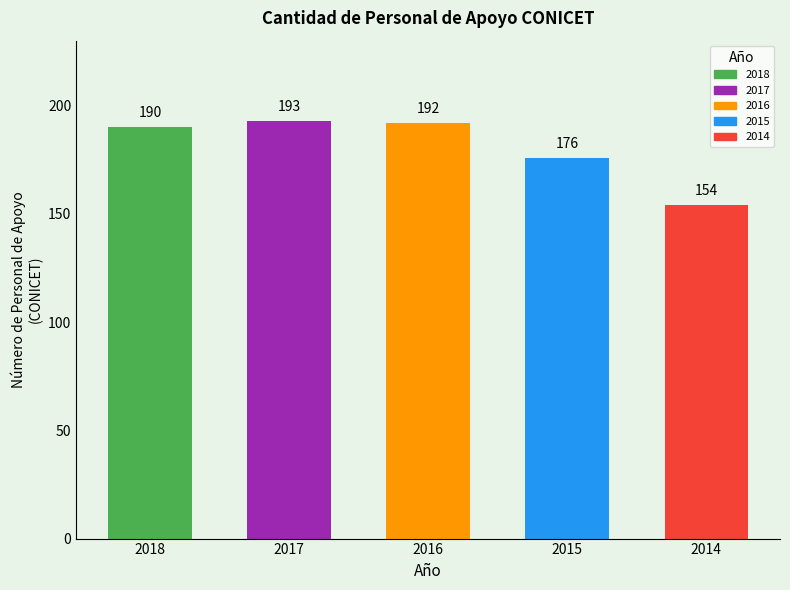

Reading left to right, what are all the values shown in this chart?

2018=190	2017=193	2016=192	2015=176	2014=154